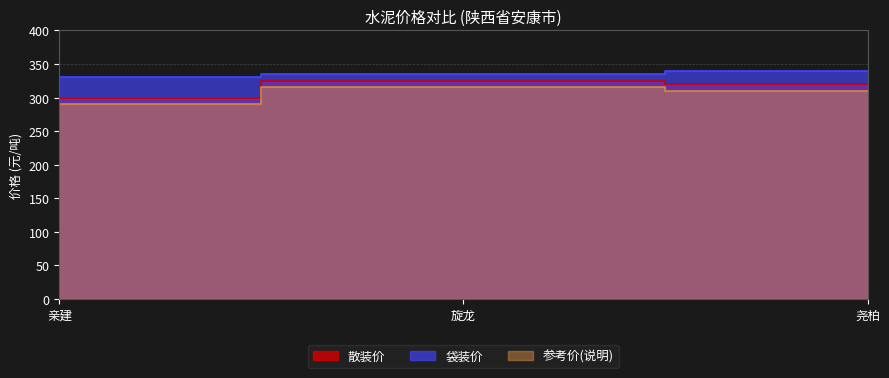

What is the difference between the maximum and minimum values in the 散装价 series?

25